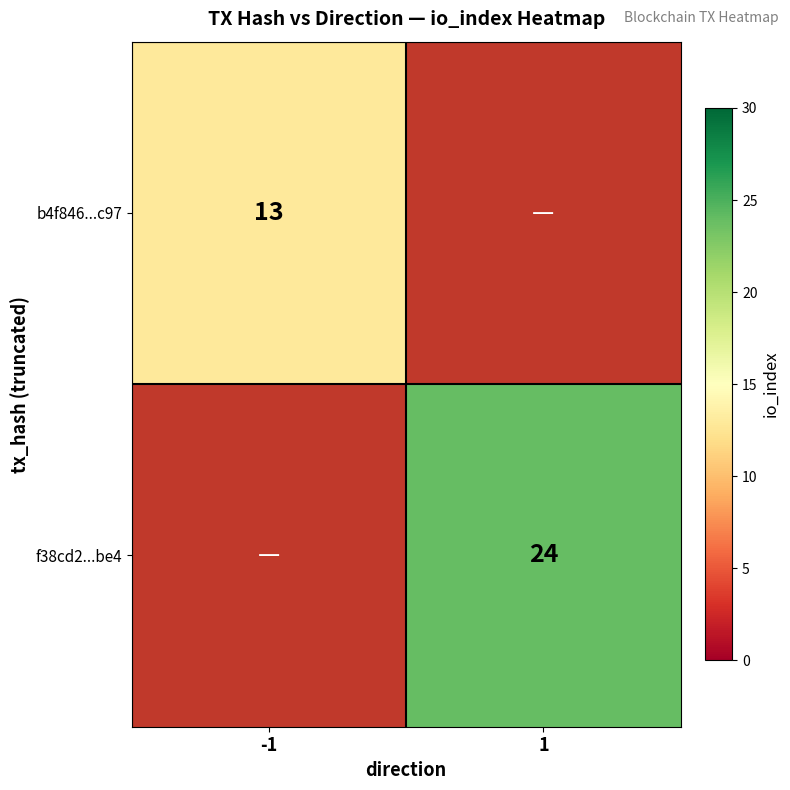

The b4f846...c97 series shows 21 at -1. True or false?

False